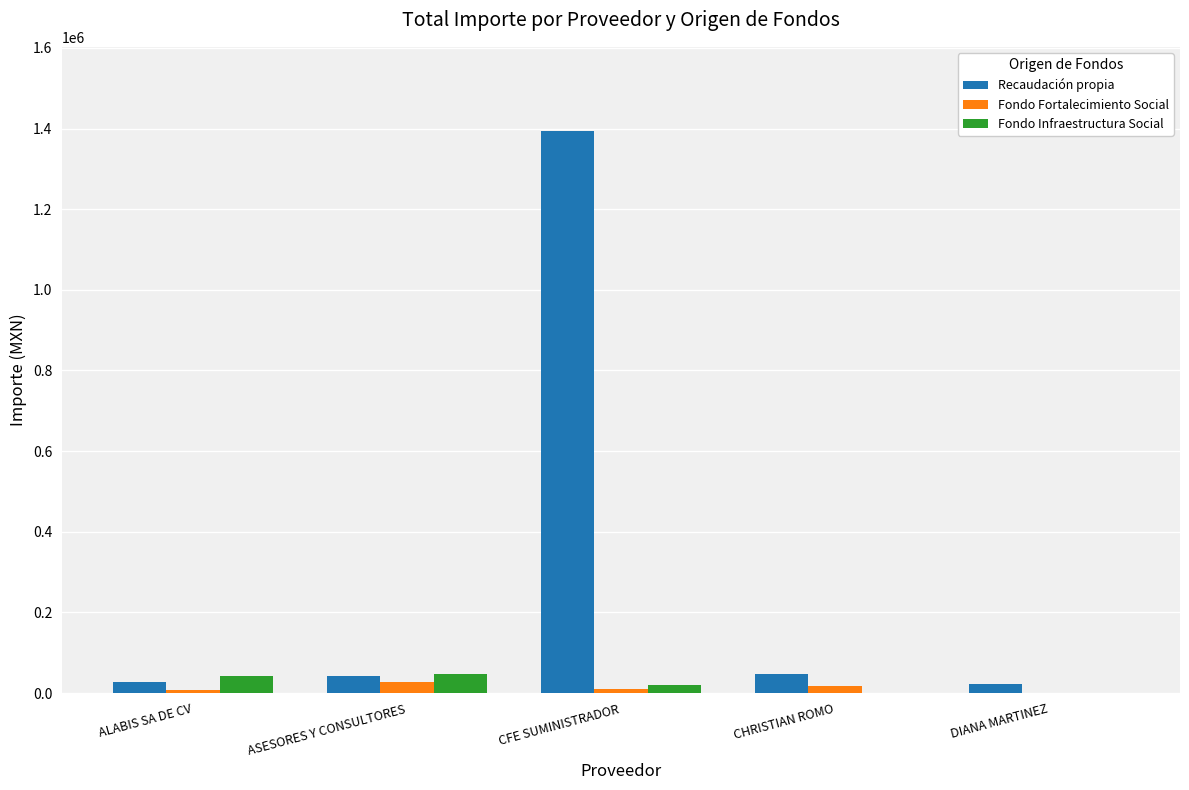

Which series has the largest total across all categories?

Recaudación propia